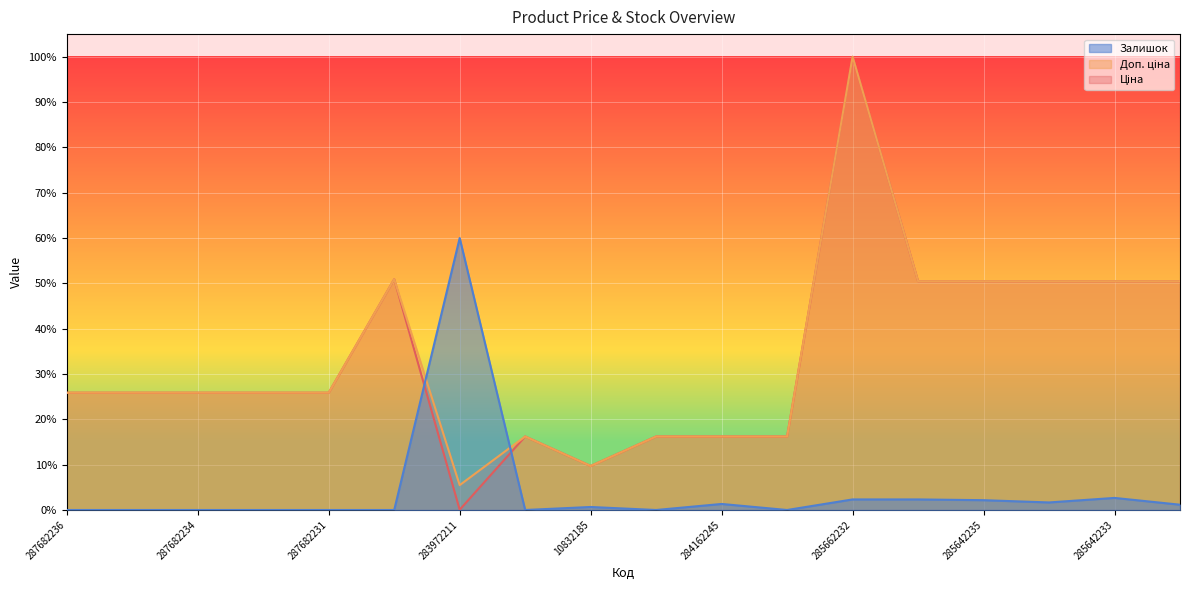

What is the difference between the Доп. ціна values at 287682234 and 284162248?

0.1